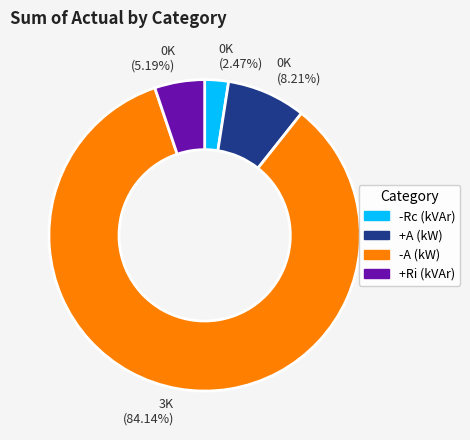

Rank the categories by value from highest to lowest.

-A (kW), +A (kW), +Ri (kVAr), -Rc (kVAr)